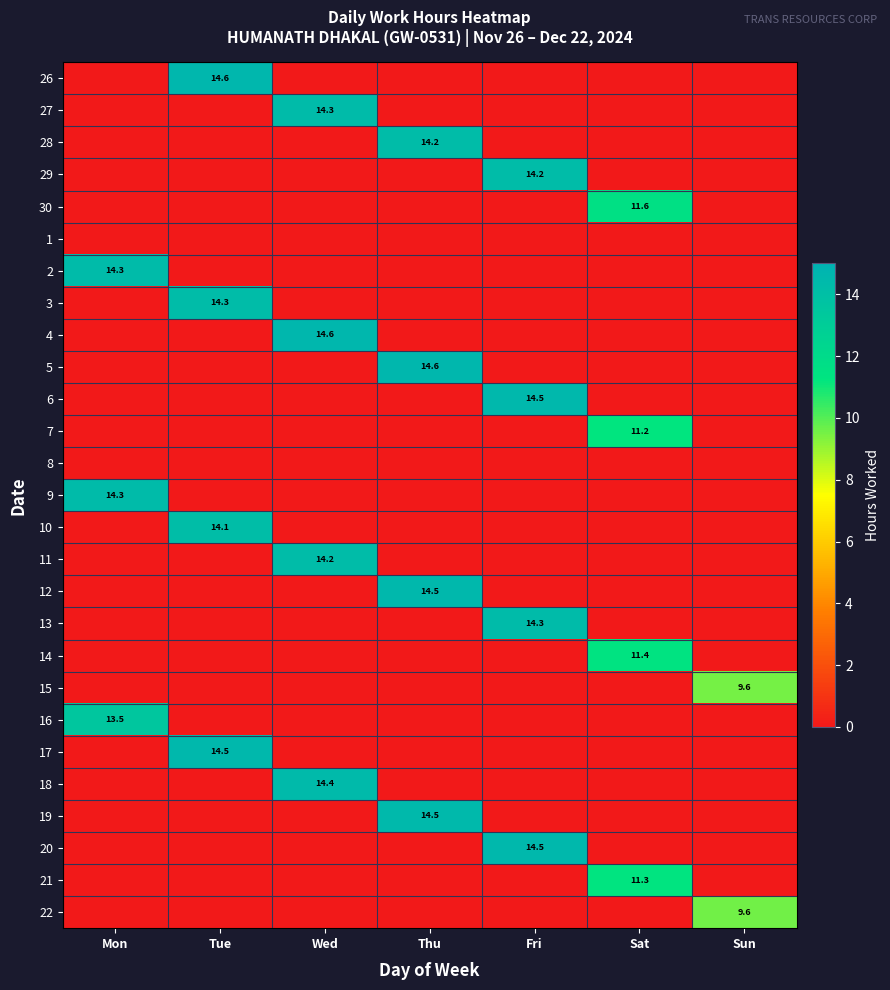

How many data points does each series have?

7